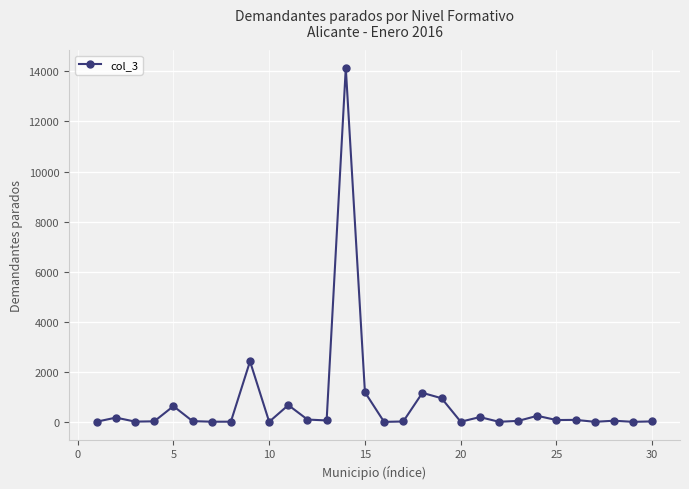

What is the sum of all values?

22311